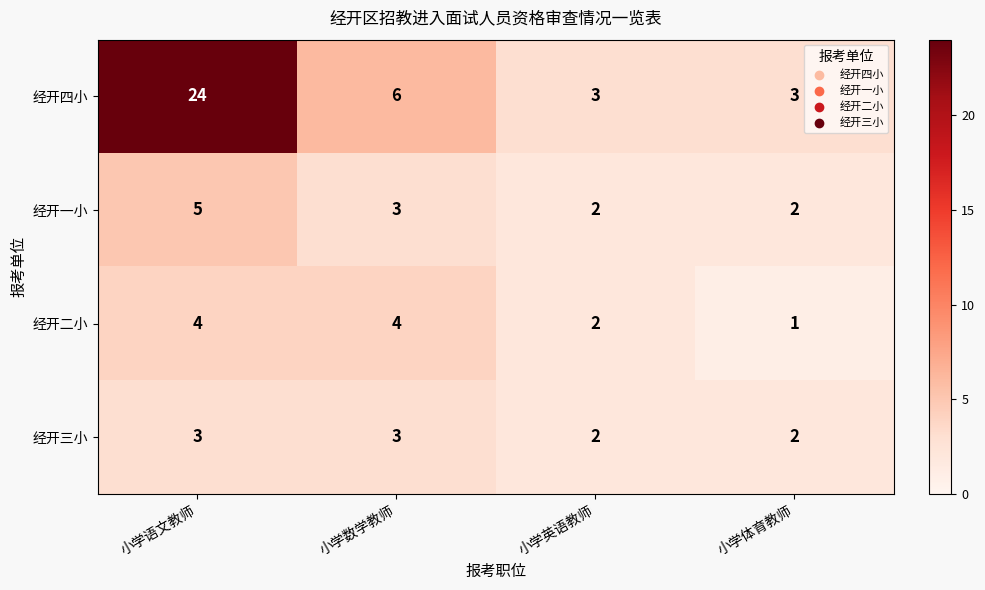

Count the number of categories in the chart.

4